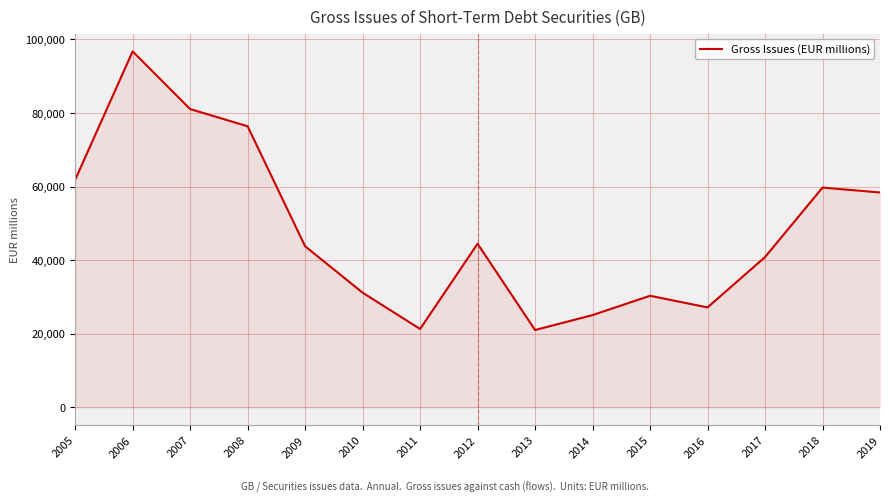

True or false: the data shows 21029.1 at 2013.

True